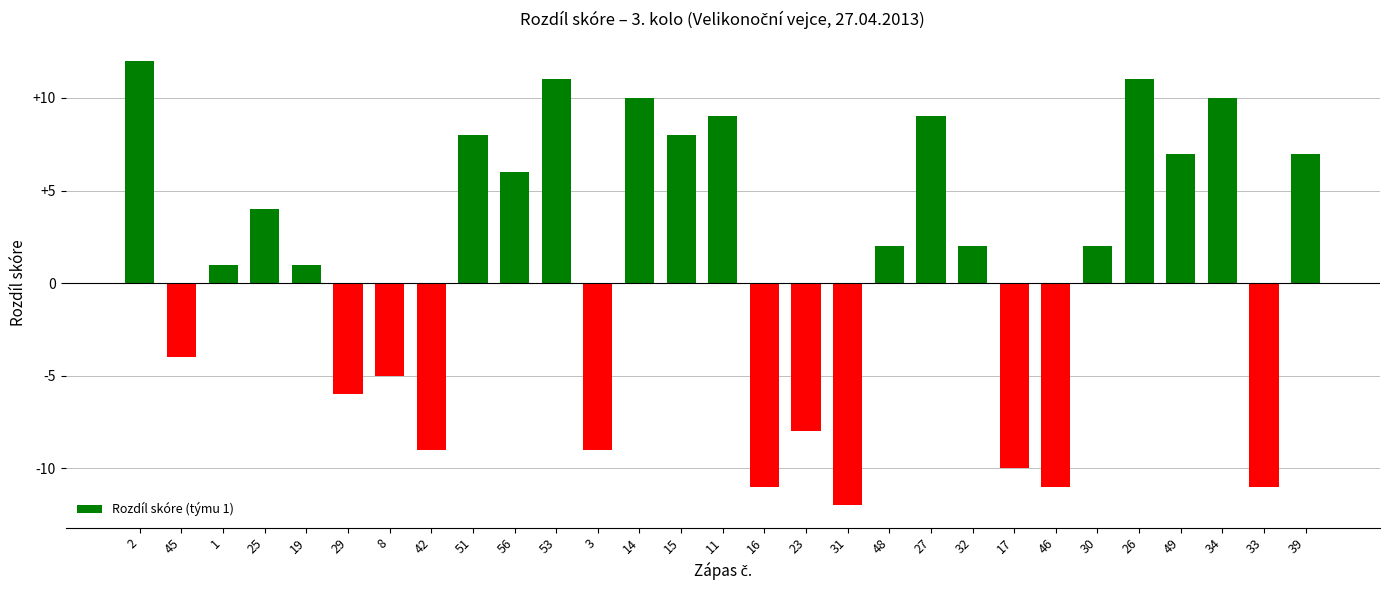

How many positive values are there?

18